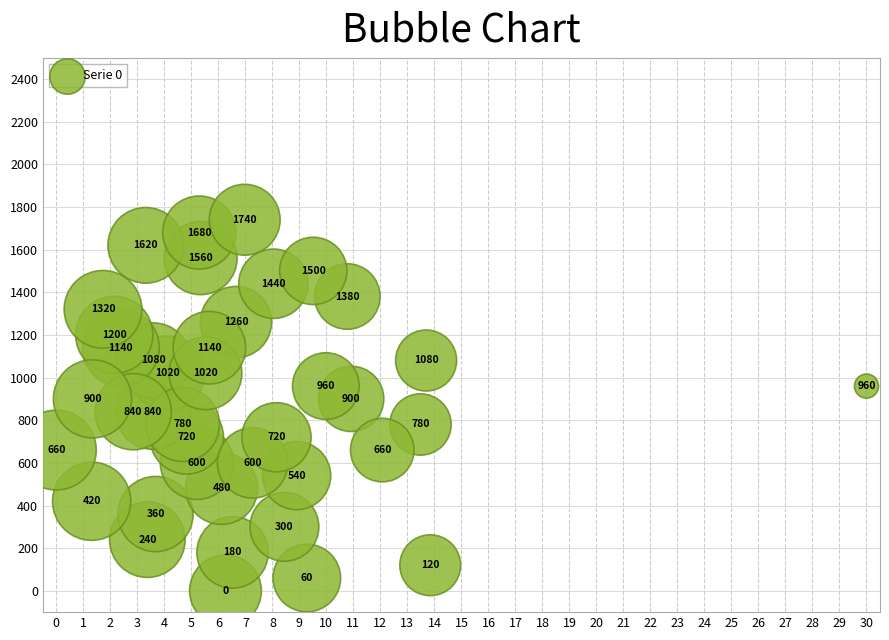

What is the range of Y values (max minus min)?

1740